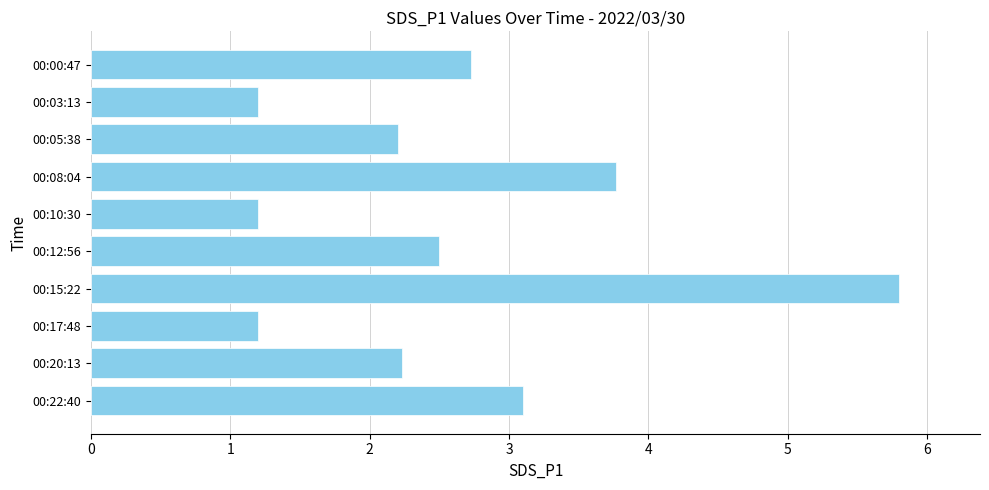

What is the difference between the second highest and minimum values?

2.6